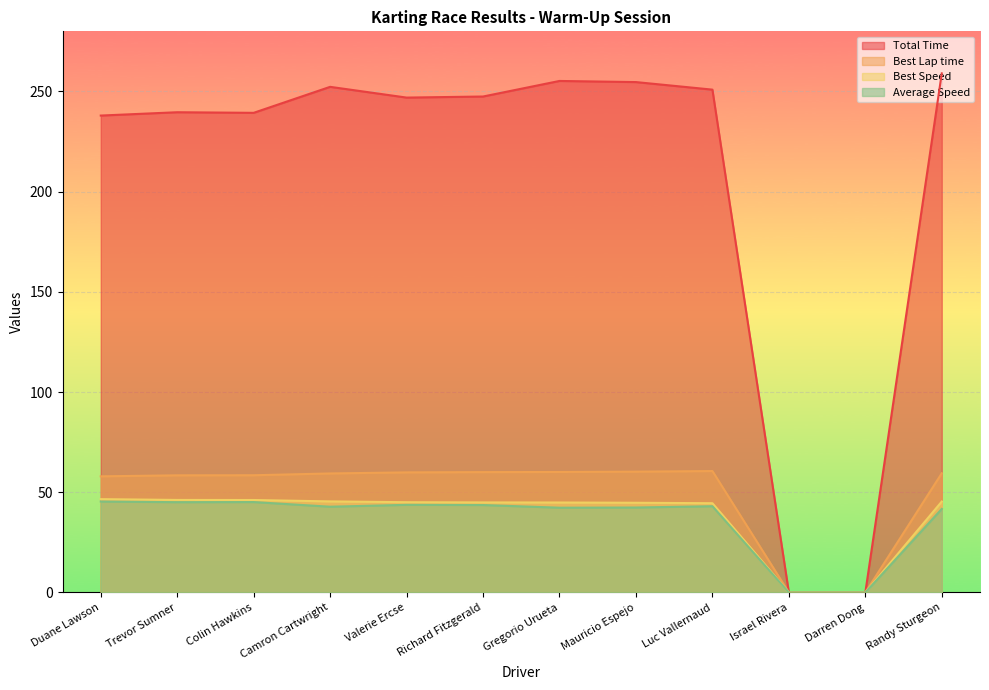

How many lines are shown in the chart?

4